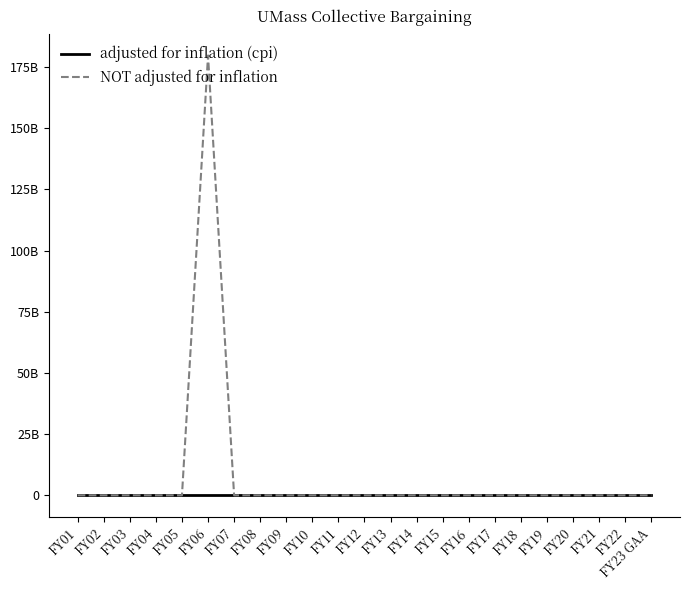

What are all the series names shown in the legend?

adjusted for inflation (cpi), NOT adjusted for inflation